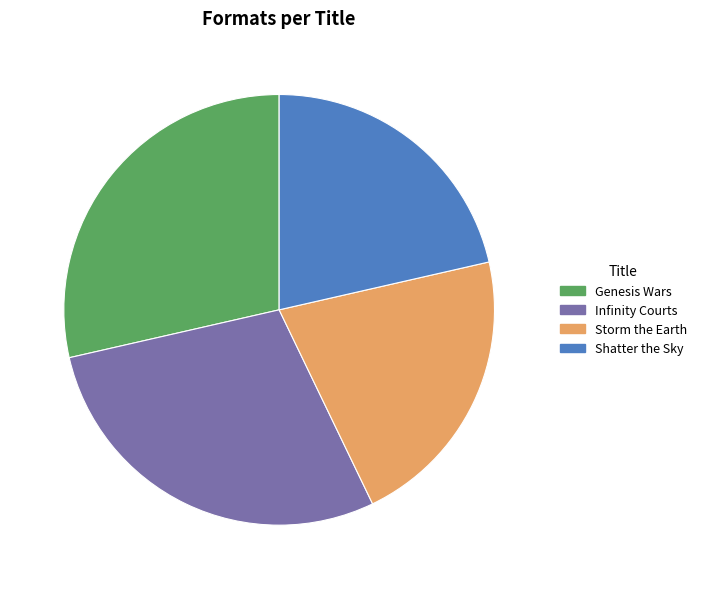

Do Shatter the Sky and Storm the Earth together represent more than half of the pie?

No